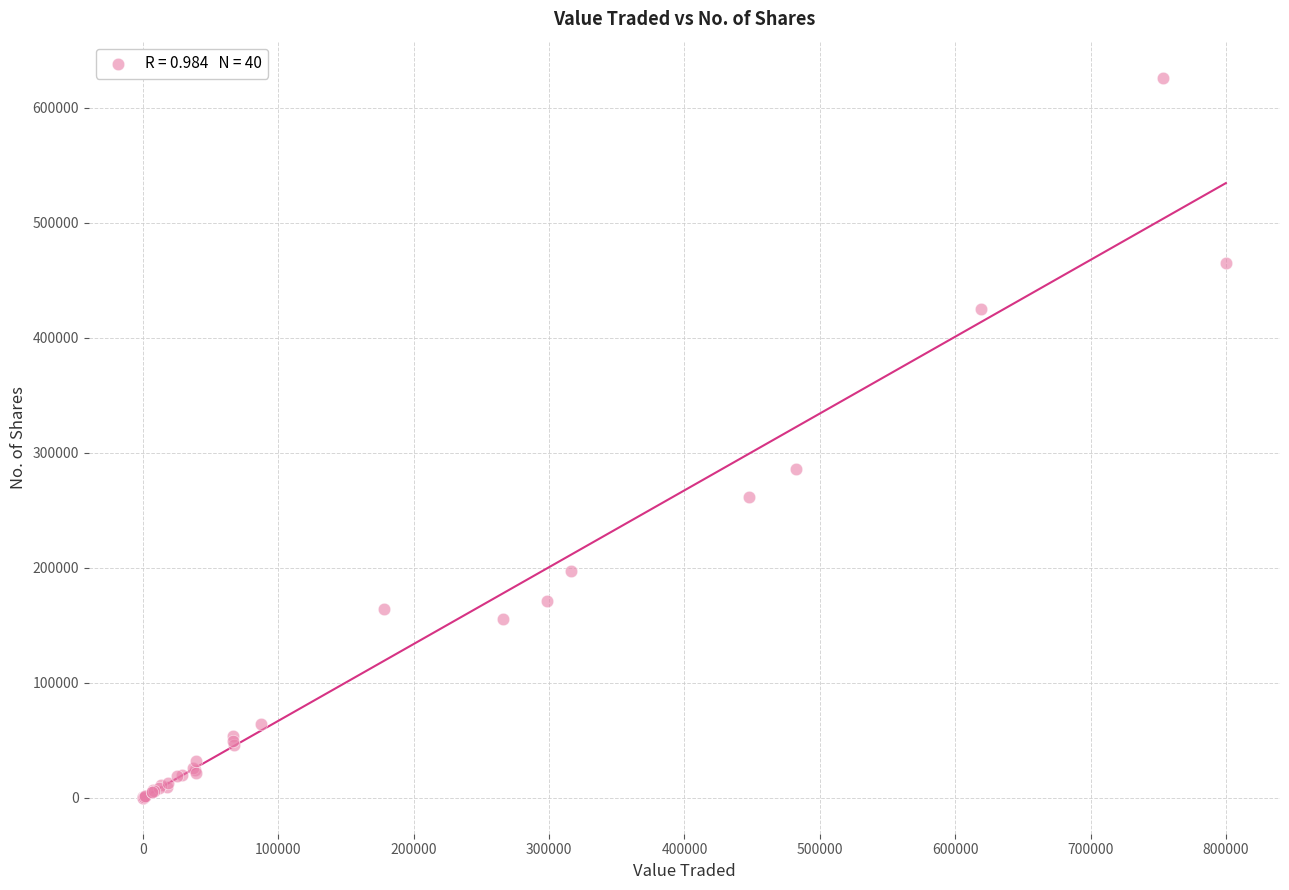

What Y value in the scatter plot is closest to 313172?

285811